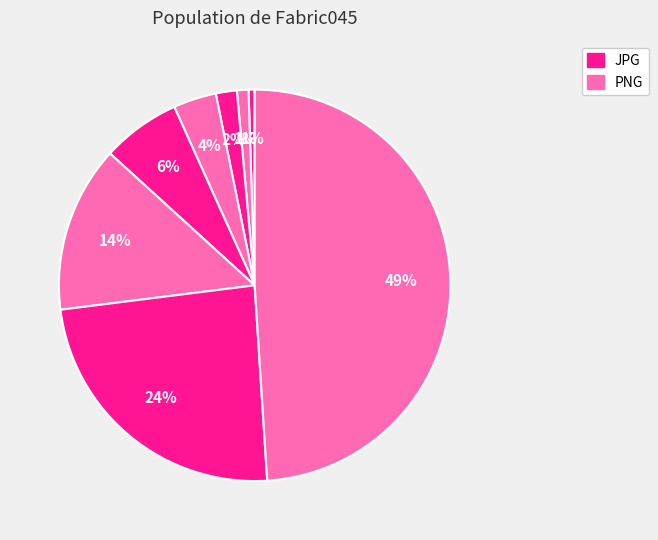

Does any single category account for the majority?

No